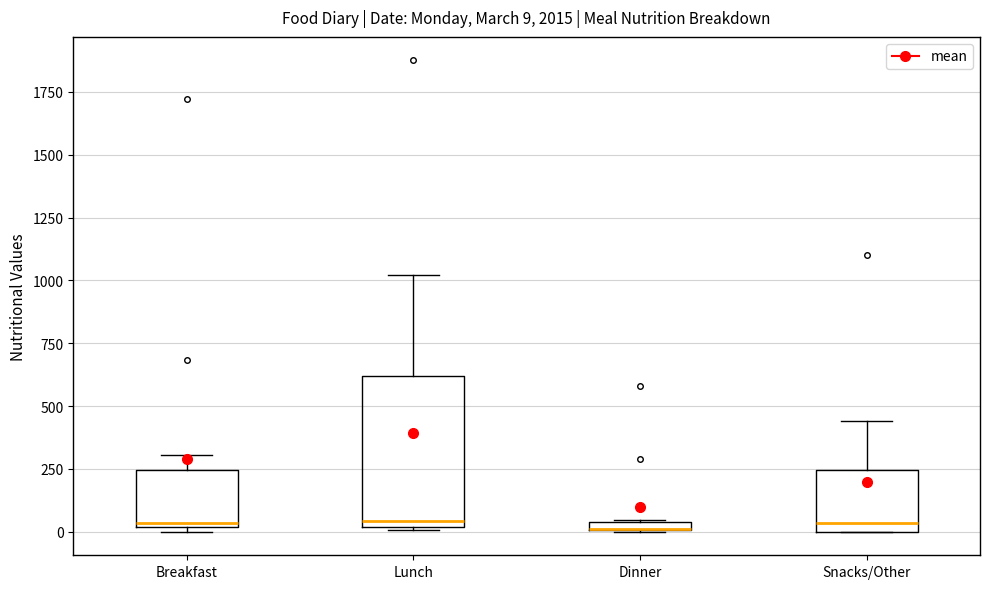

Comparing the boxes themselves (not the whiskers), which one is the tallest?

Lunch